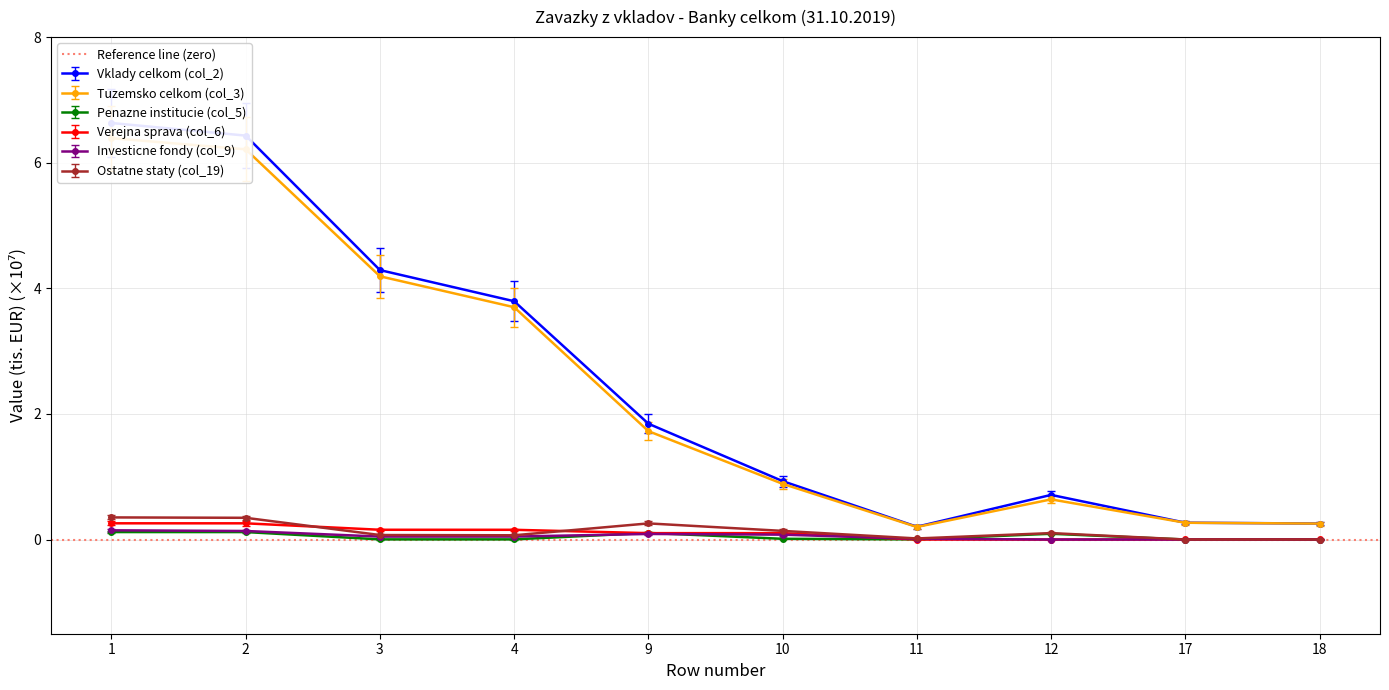

Which series has the widest spread of values?

Vklady celkom (col_2)